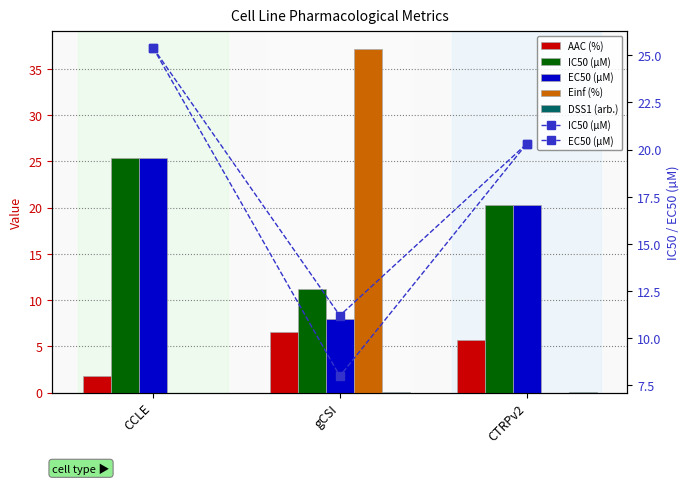

Is the value of EC50 (µM) at gCSI greater than the value of IC50 (µM) at CTRPv2?

No